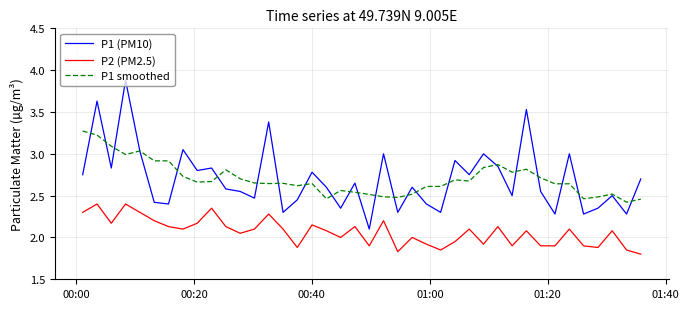

Rank the series by their maximum value, from lowest to highest.

P2 (PM2.5), P1 smoothed, P1 (PM10)